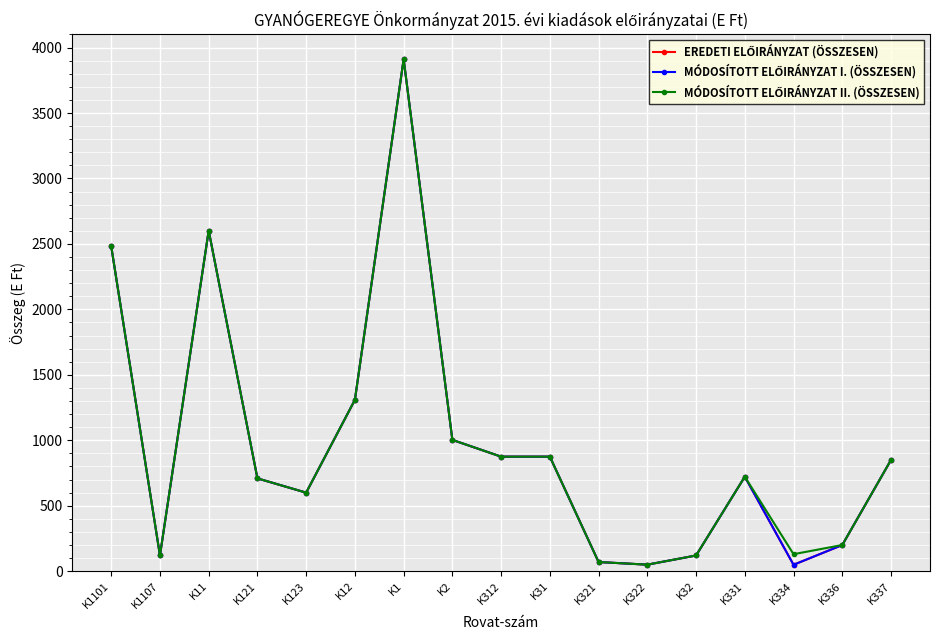

Does the chart have visible grid lines?

Yes